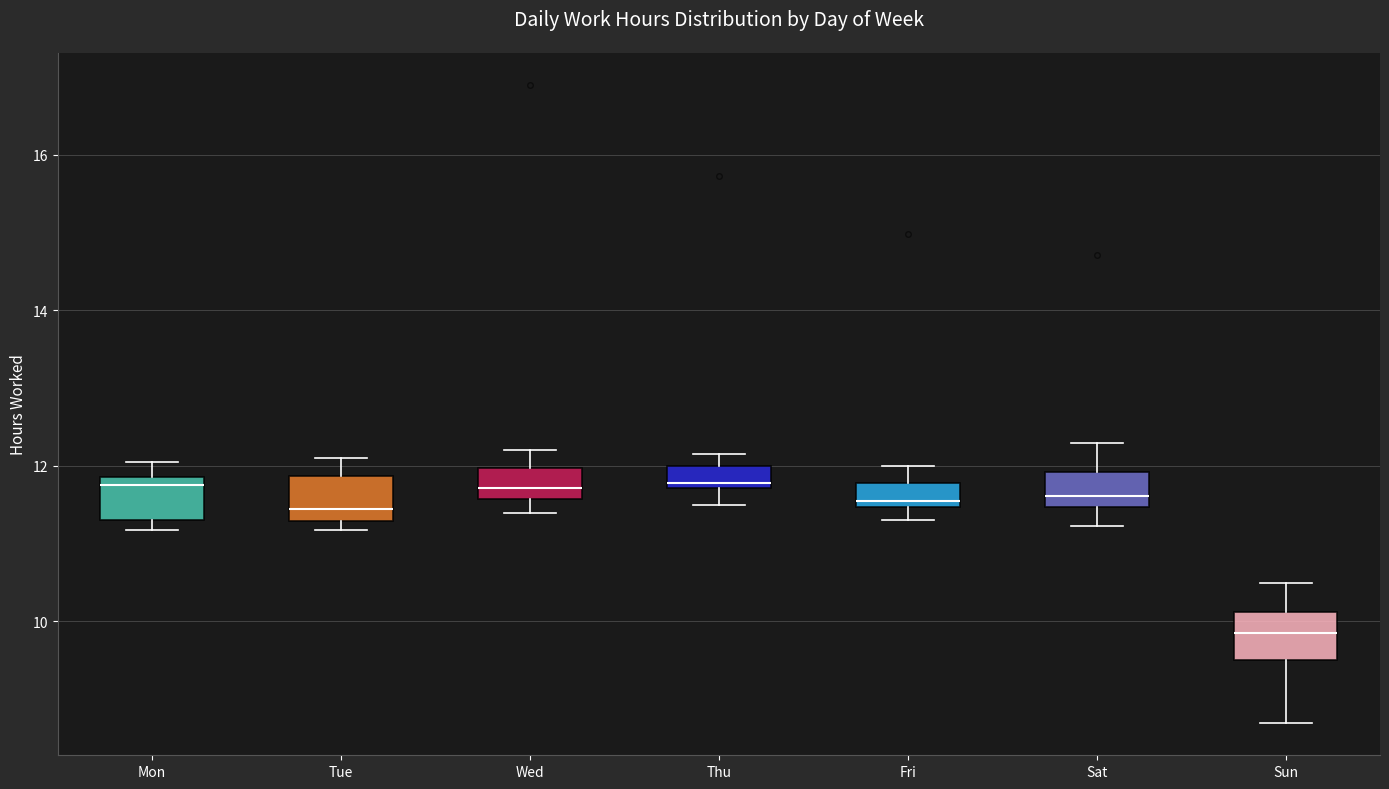

Where is the lower edge of the box for Mon on the y-axis? The values are not printed on the chart, so give them approximately, as read against the axis.

11.4